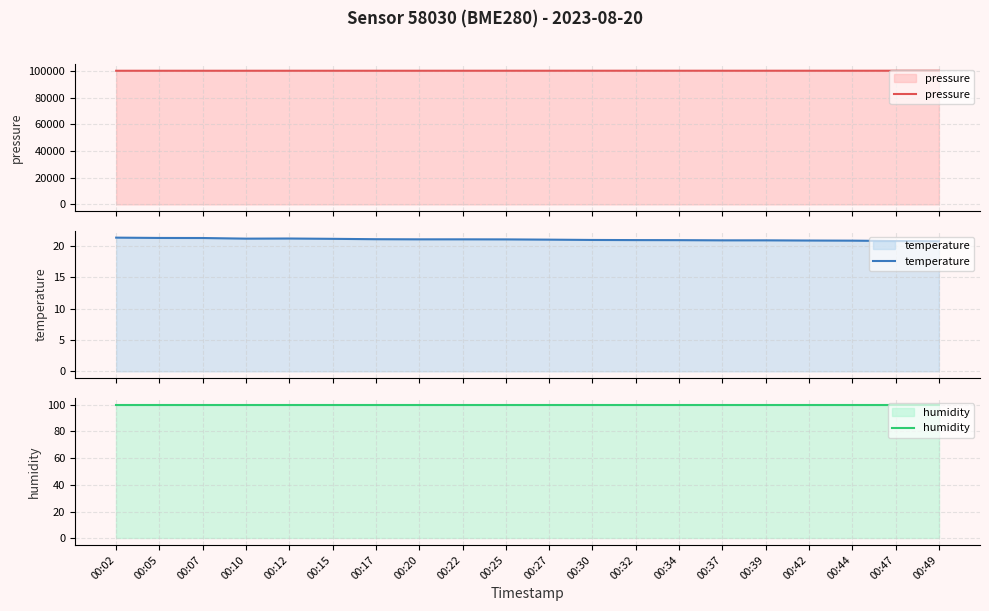

True or false: pressure has a value of 100112.5 at 00:37.

True